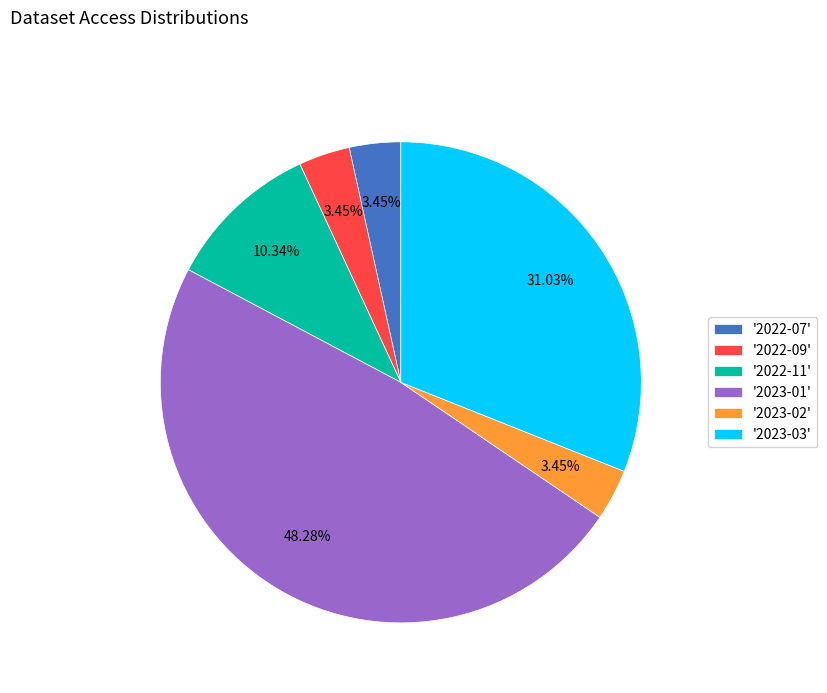

Approximately how many times larger is the value at '2023-03' compared to '2023-02'?

9.0